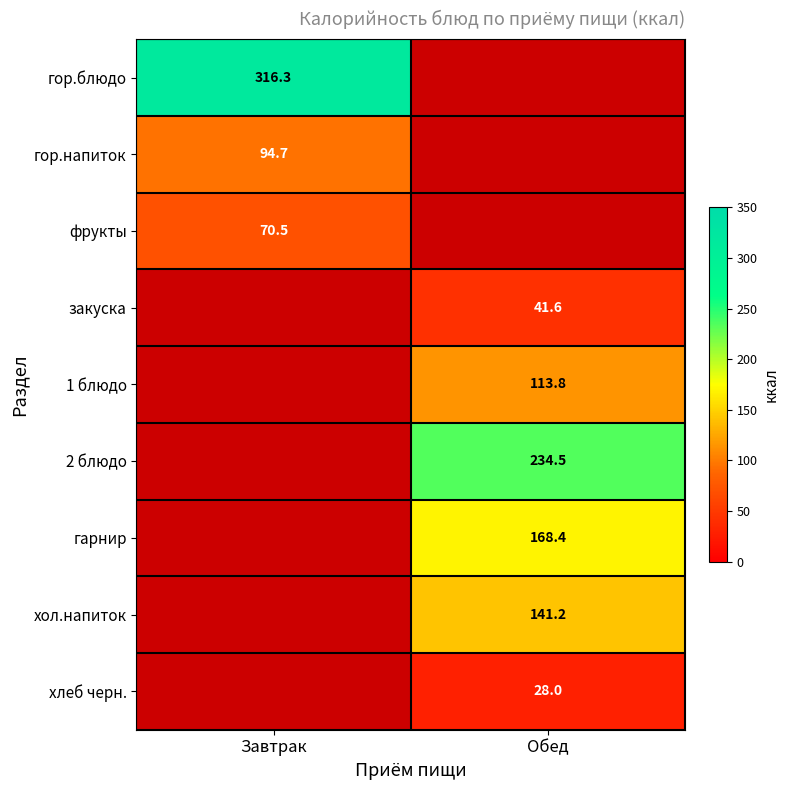

Which has a higher value, Завтрак or Обед?

Обед